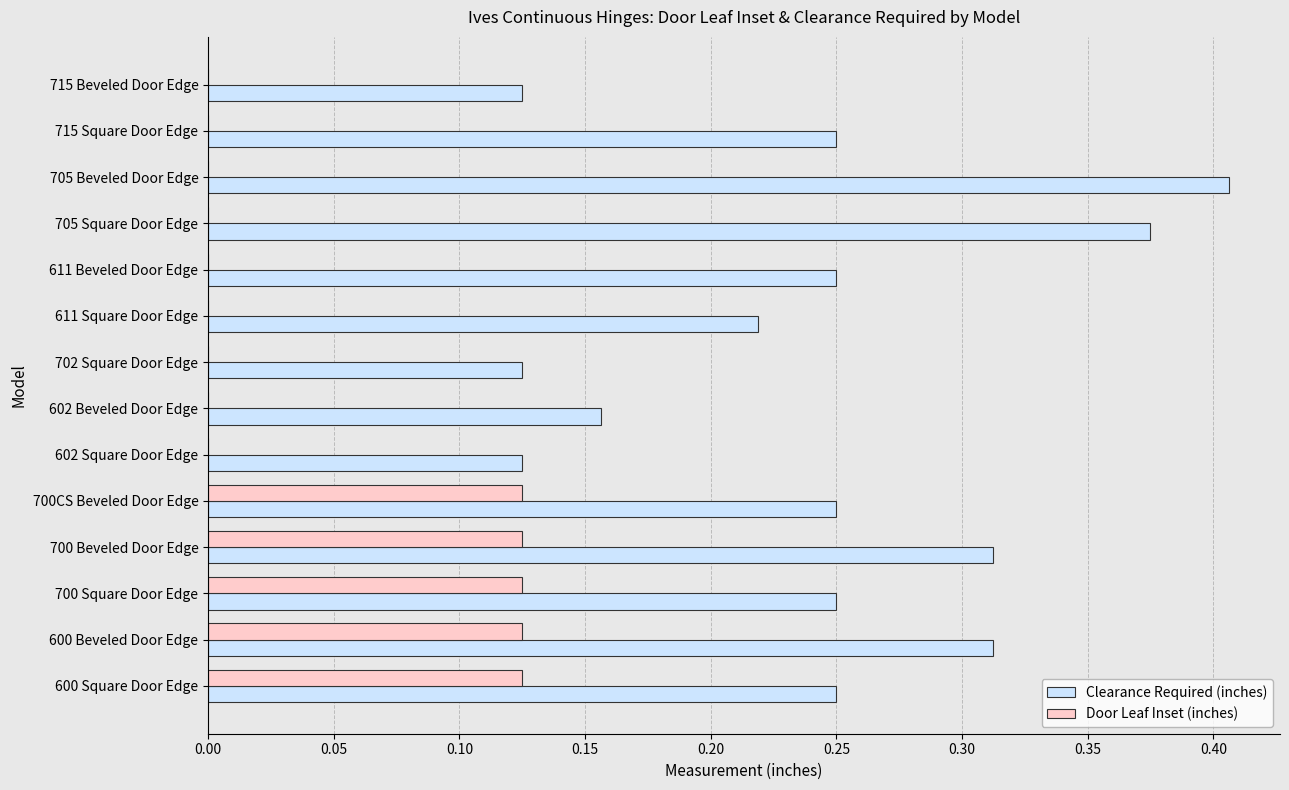

True or false: Door Leaf Inset (inches) has a value of 0.1 at 602 Beveled Door Edge.

False